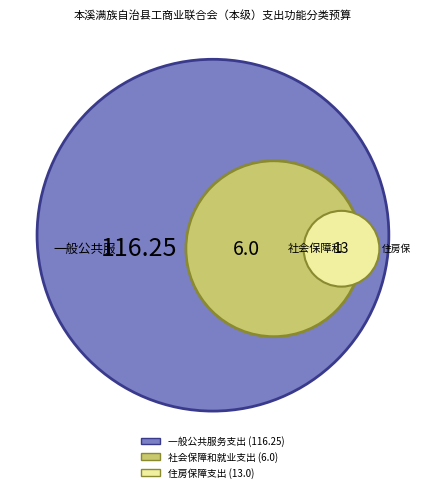

Rank the categories by value from lowest to highest.

社会保障和就业支出, 住房保障支出, 一般公共服务支出